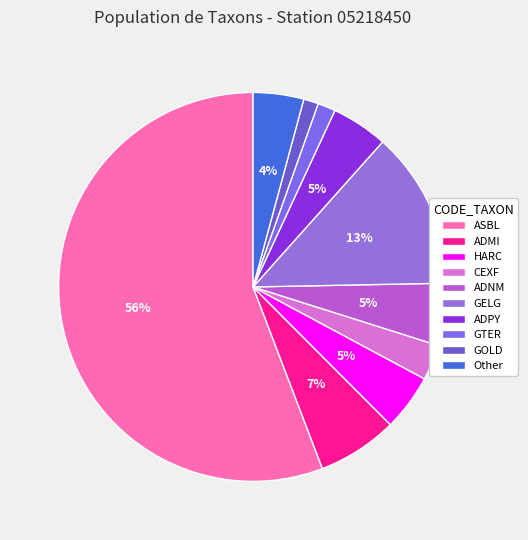

What is the ratio of the value at ADMI to the value at ADPY?

1.4